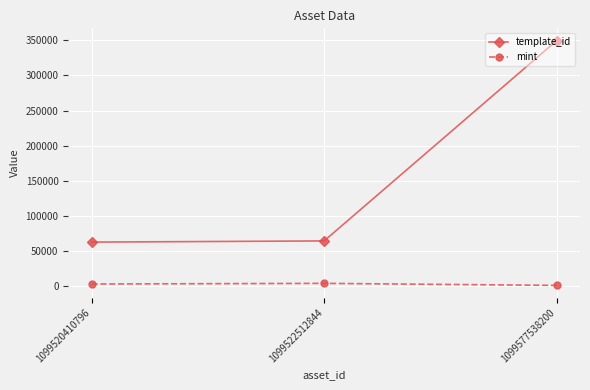

What is the value of the template_id point at the 3rd from the left?

349521